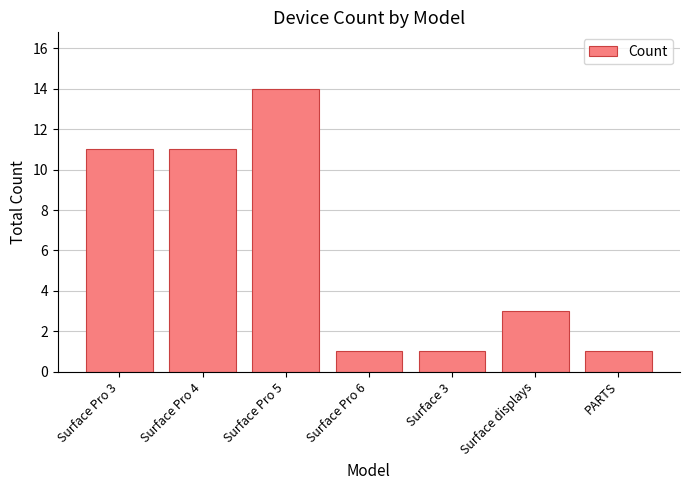

True or false: the data shows 14 at Surface Pro 5.

True